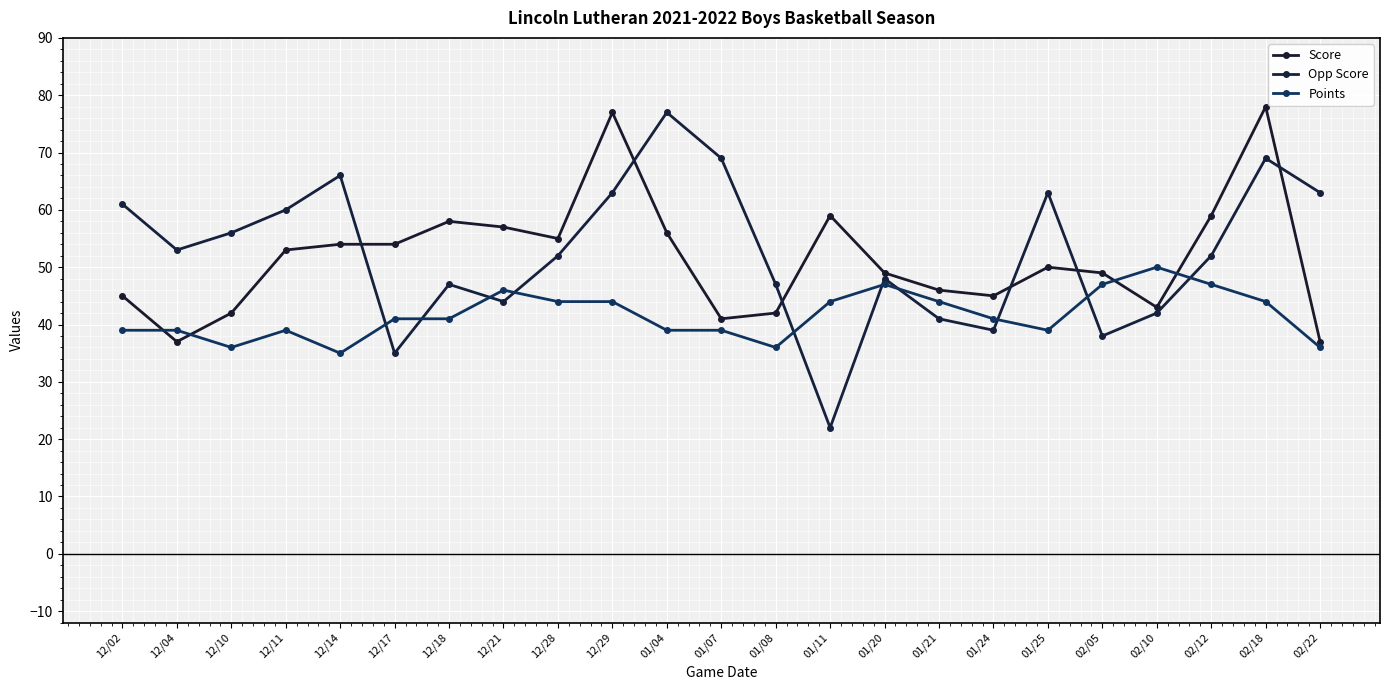

What position from the right is 12/11?

20